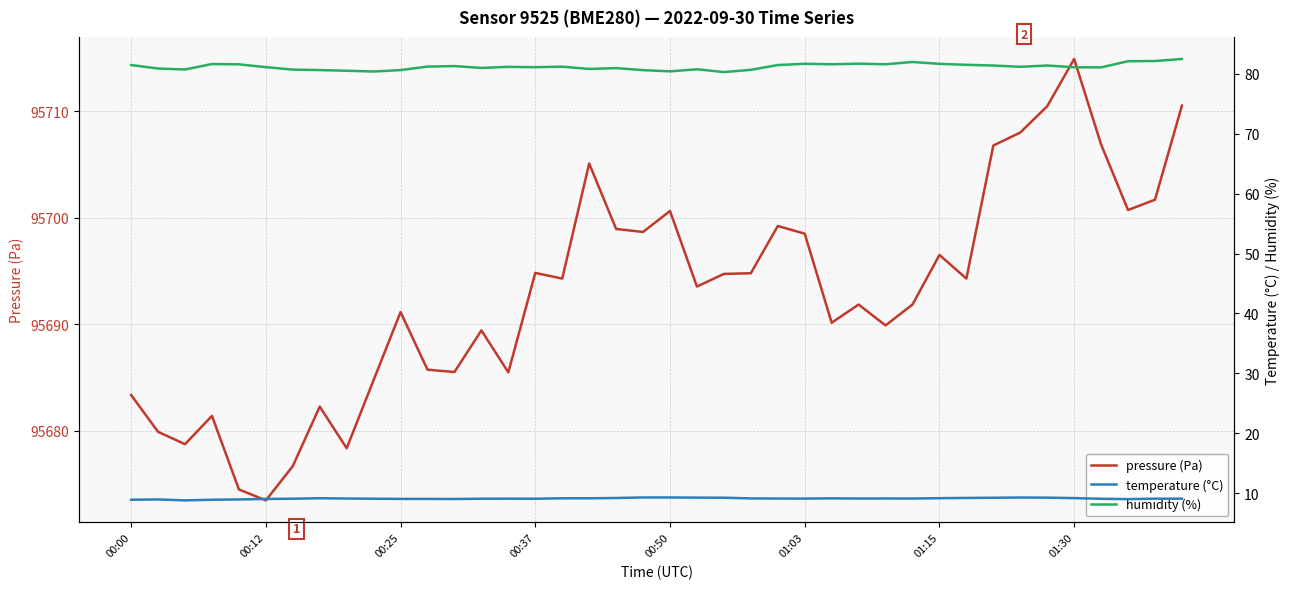

The value of pressure (Pa) at 00:37 is 40649.1. True or false?

False